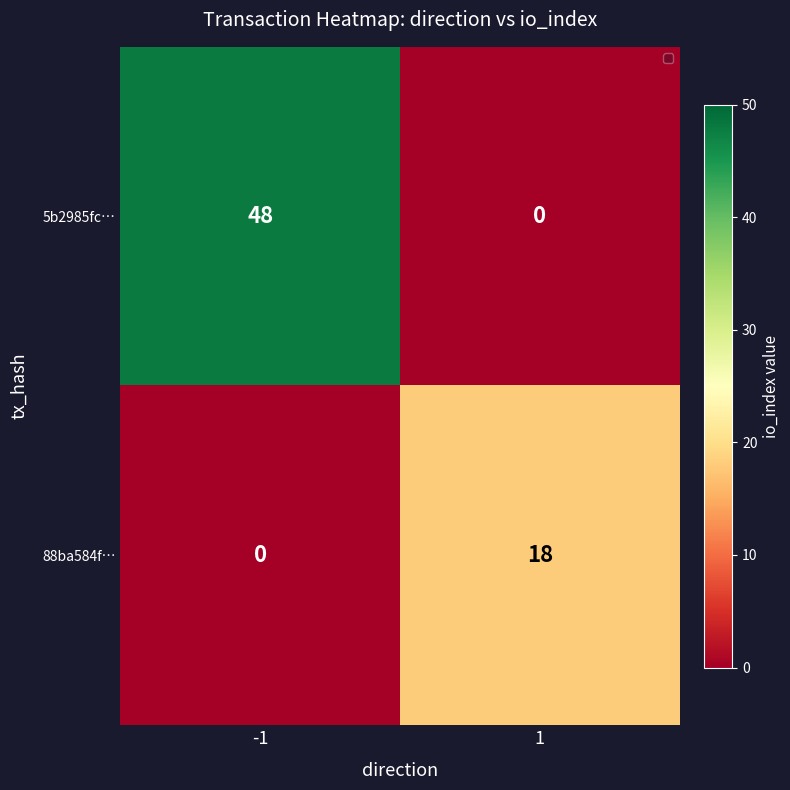

At 1, list the series in order from largest to smallest.

88ba584f…, 5b2985fc…